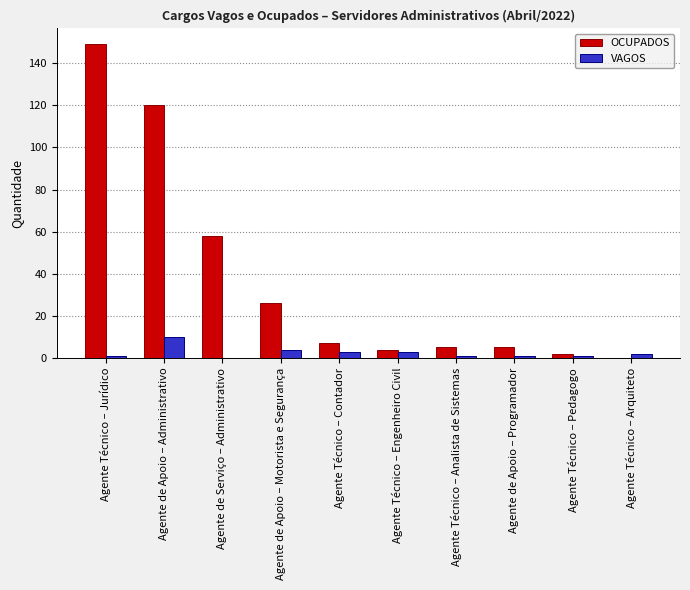

How many groups of bars are there?

10